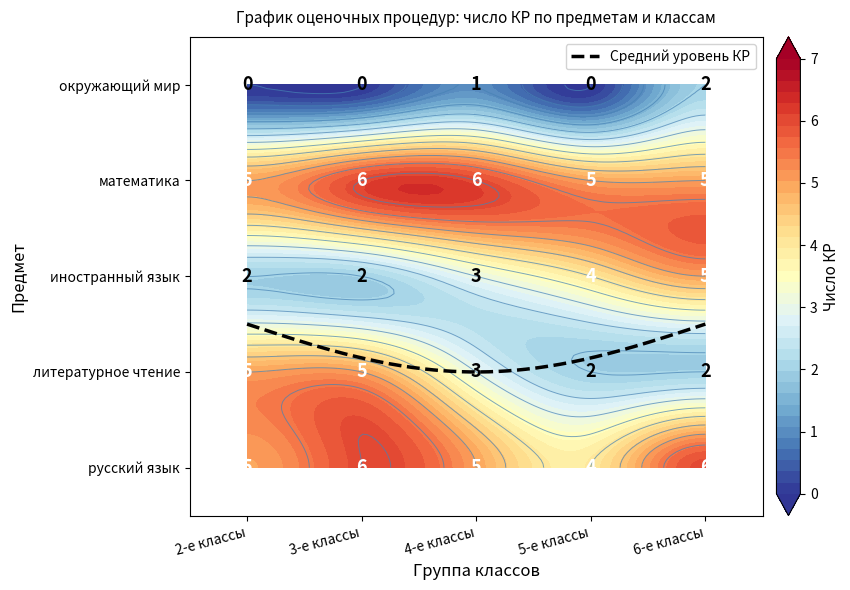

Between литературное чтение and иностранный язык, which series saw the biggest shift?

2-е классы